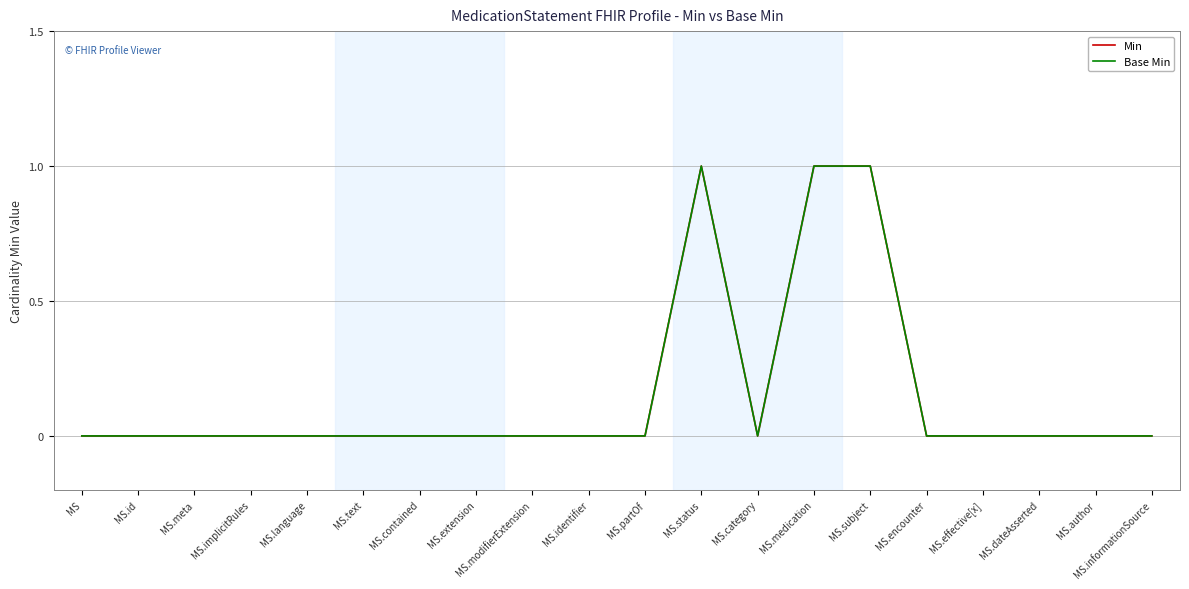

At MS.meta, list the series in order from smallest to largest.

Min, Base Min